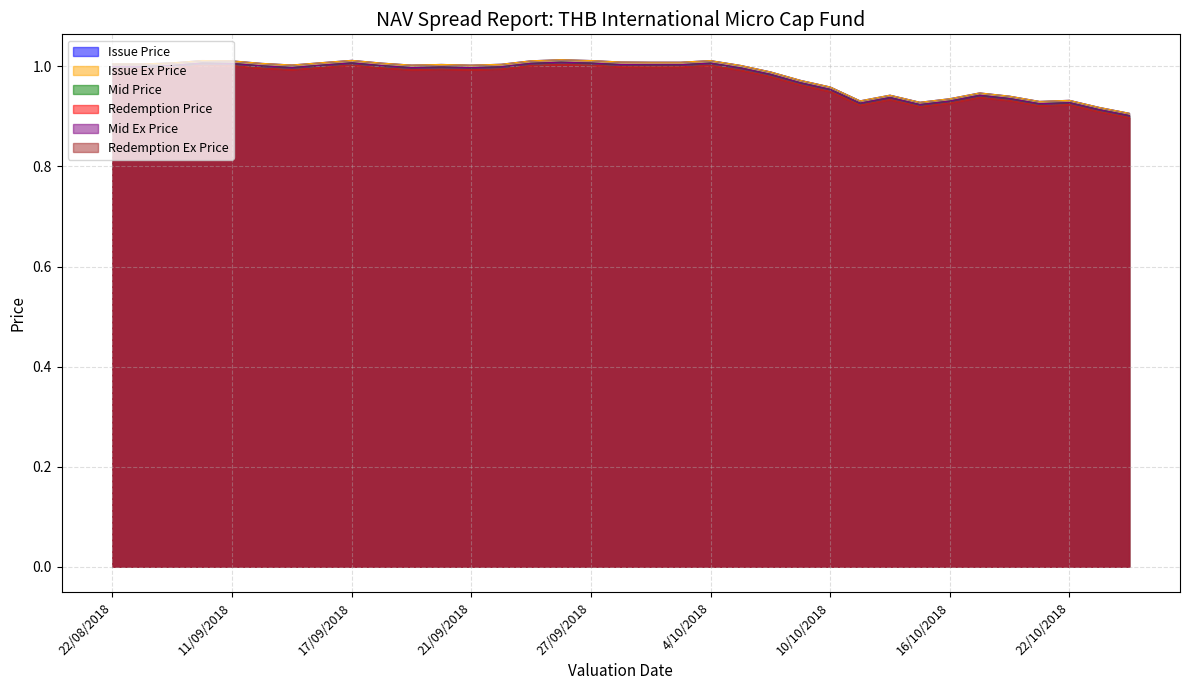

What is the maximum value for Mid Ex Price?

1.0